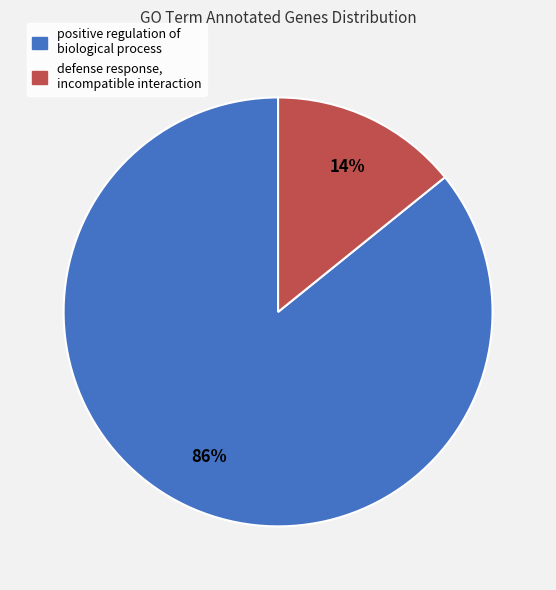

Do positive regulation of biological process and defense response, incompatible interaction together represent more than half of the pie?

Yes